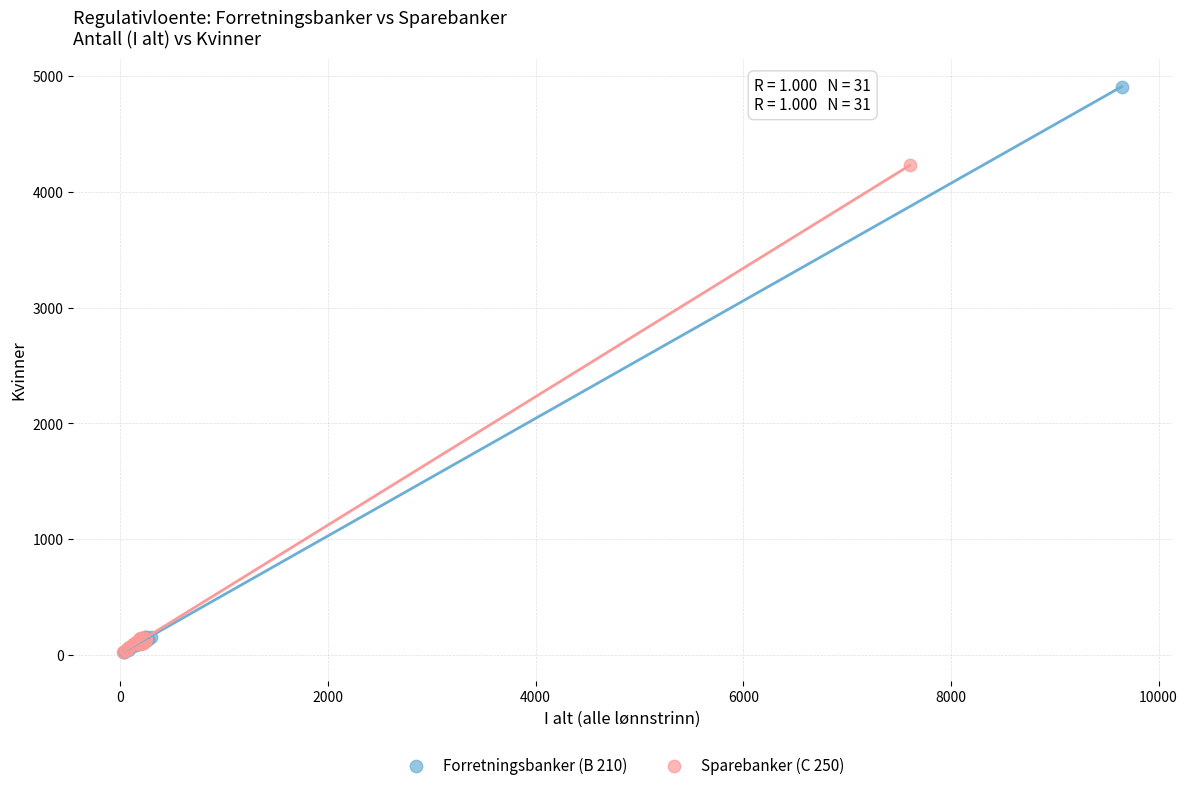

Which series has the widest spread of Y values?

Forretningsbanker (B 210)